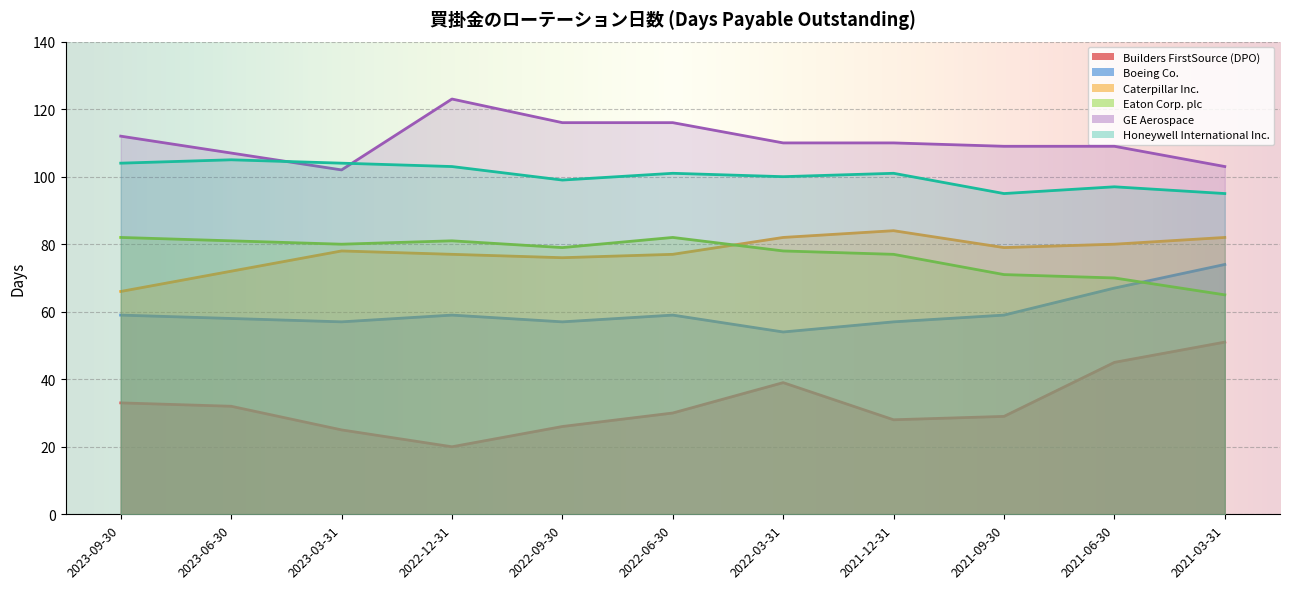

Which category has the lowest value in the Caterpillar Inc. series?

2023-09-30